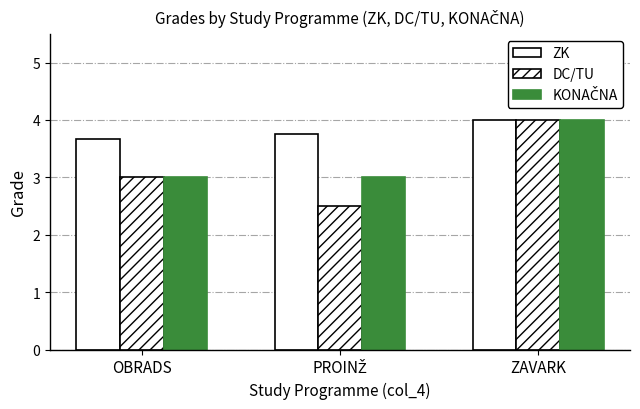

The DC/TU series shows 5.0 at OBRADS. True or false?

False